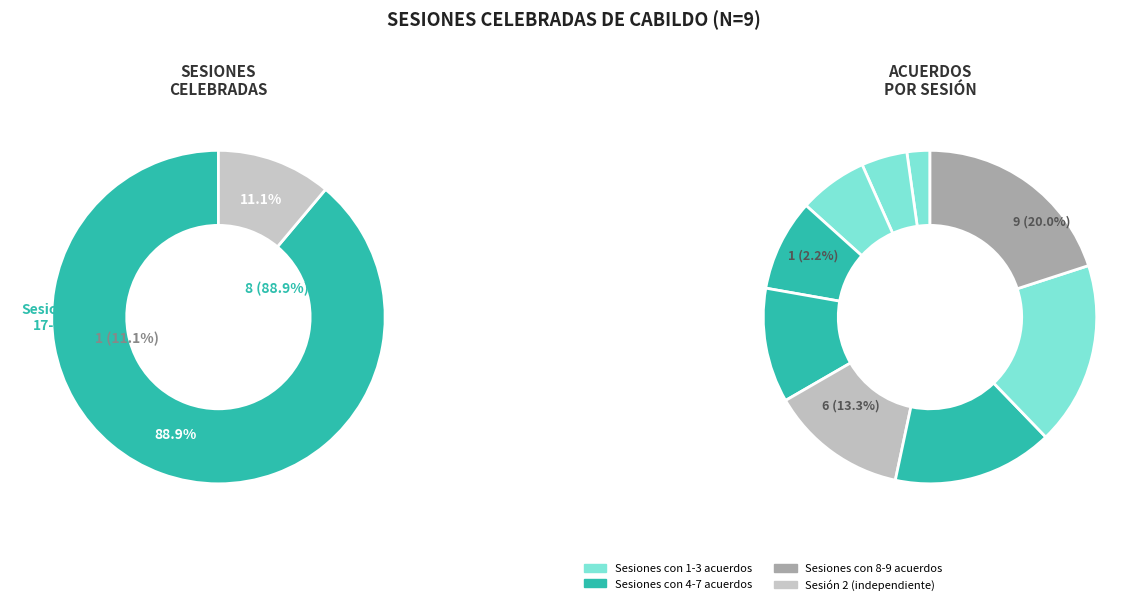

Combined, do Sesión 23 and Sesión 20 account for over 50%?

No